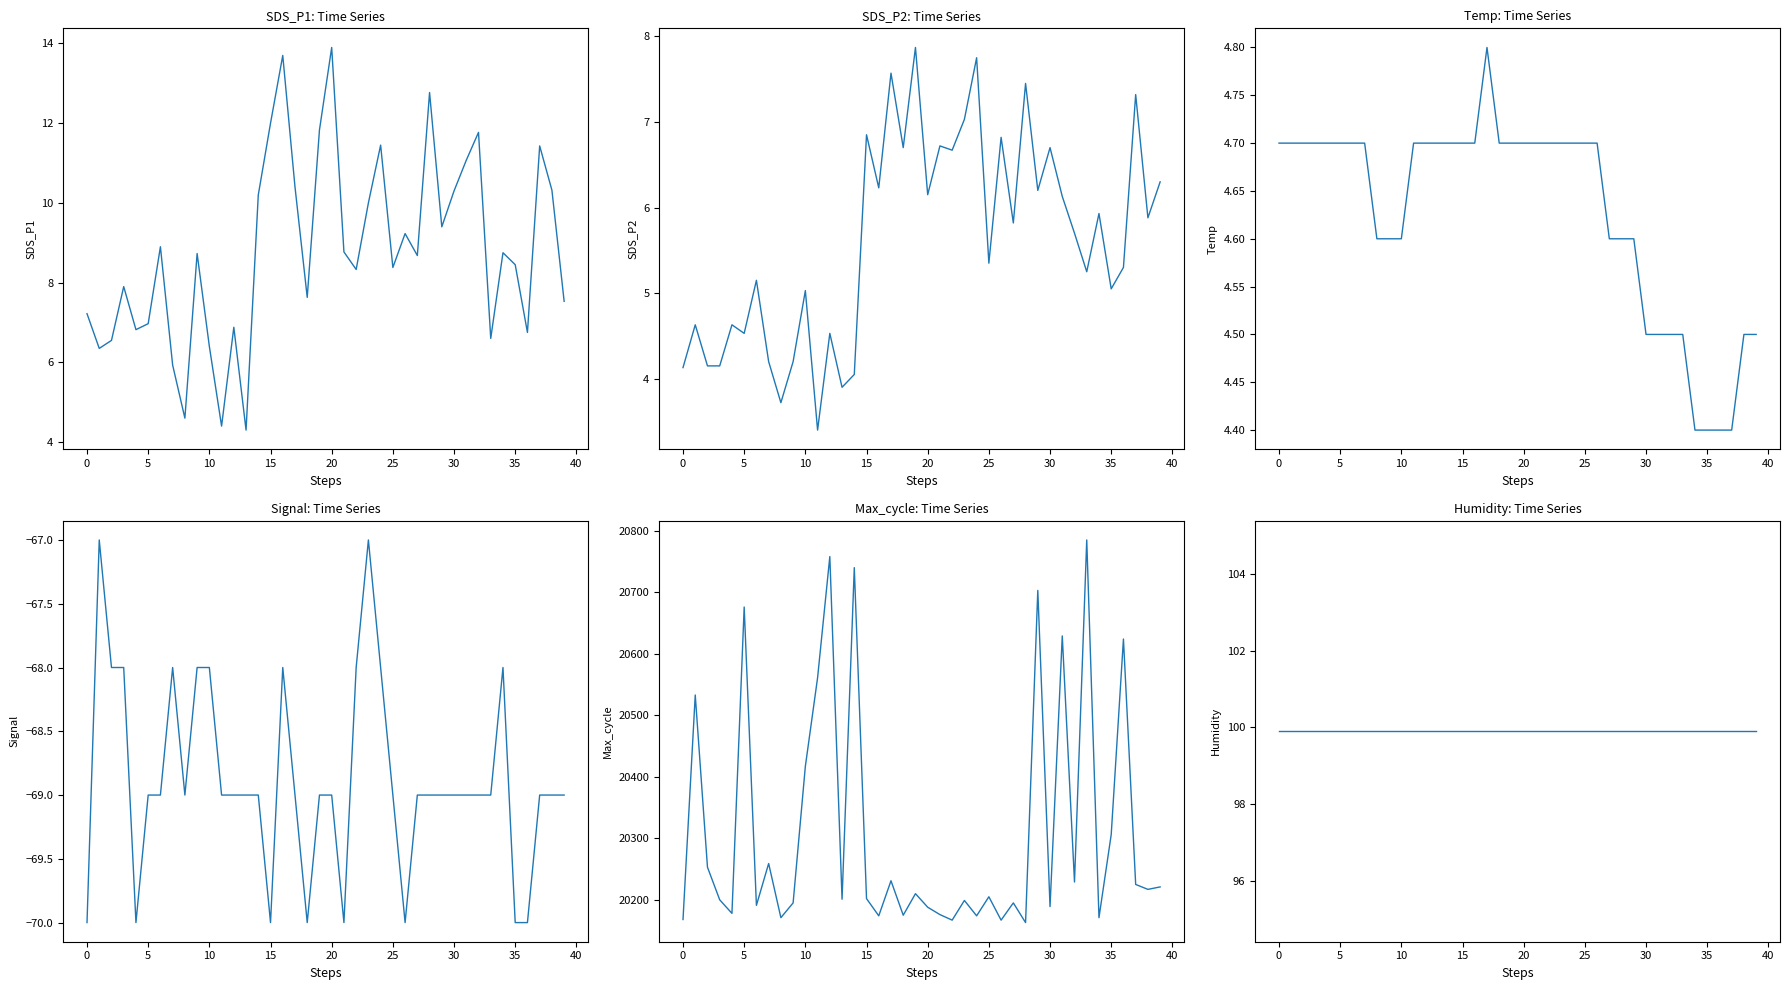

The value of Max_cycle at 16 is 20174.0. True or false?

True